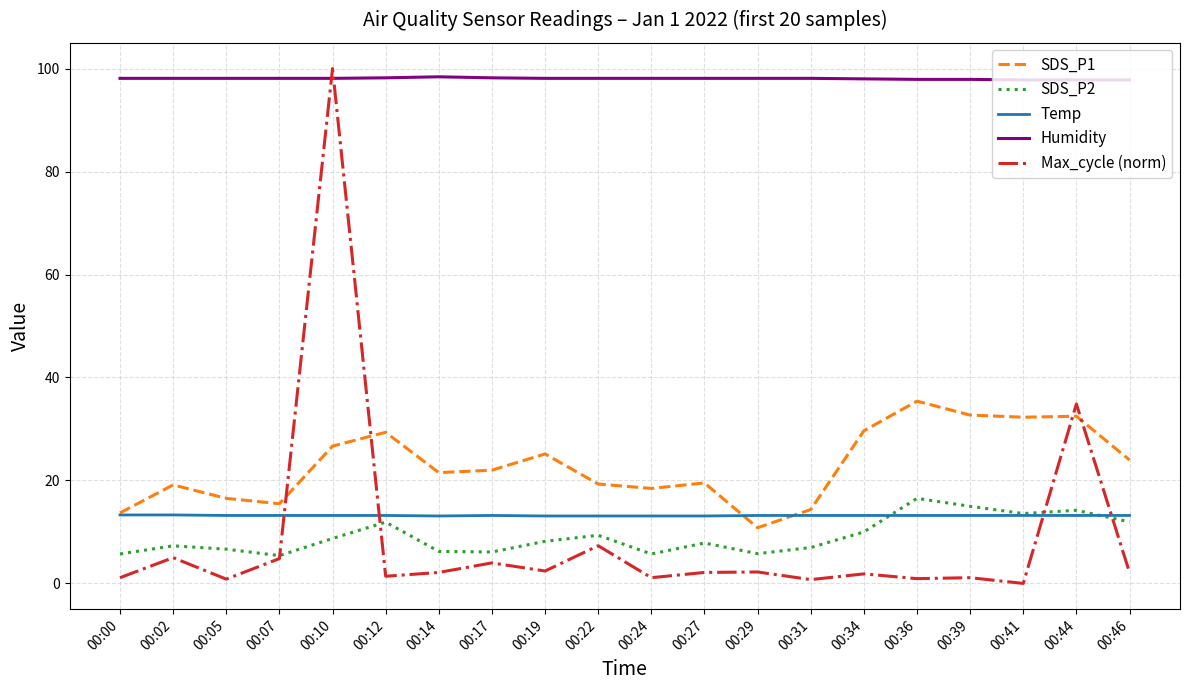

List the series in order of their peak value, lowest first.

Temp, SDS_P2, SDS_P1, Humidity, Max_cycle (norm)